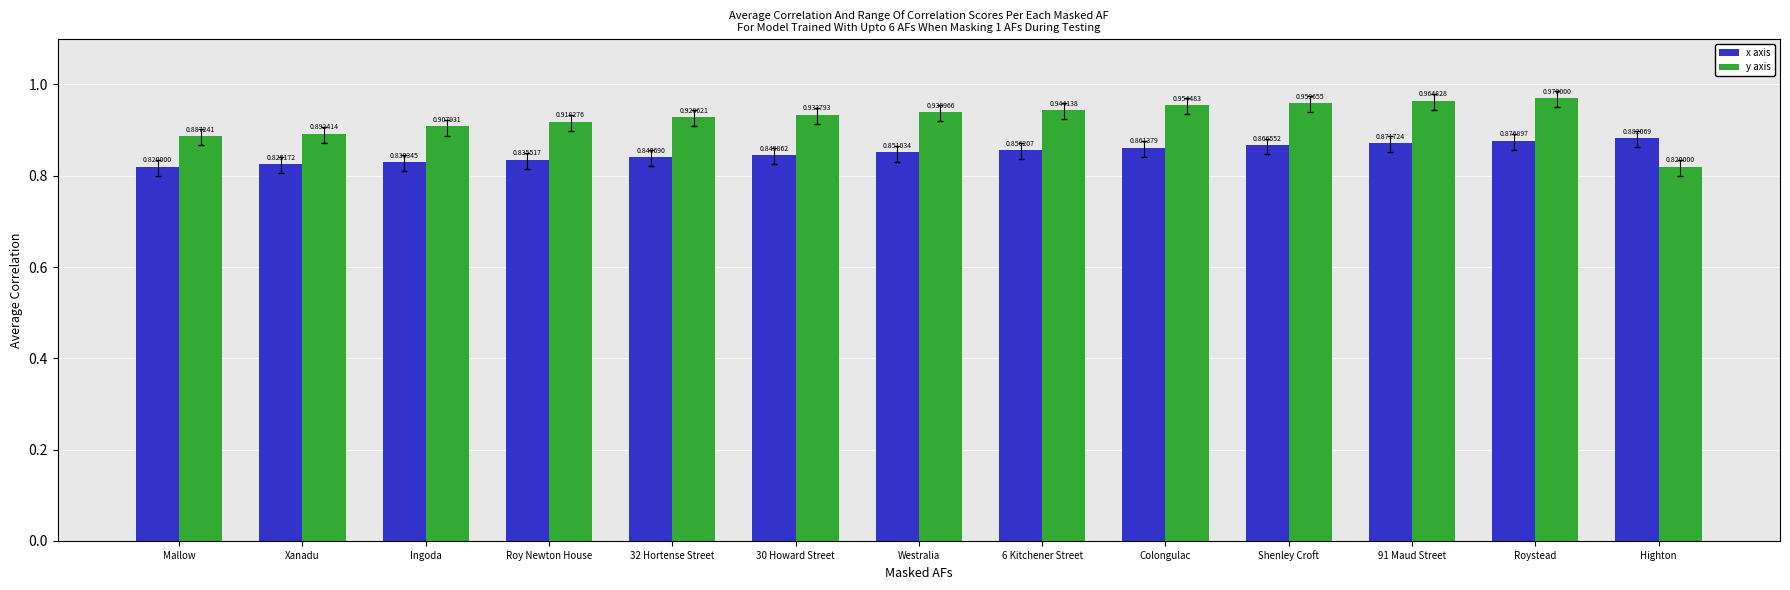

Which series has the largest range (max minus min)?

y axis